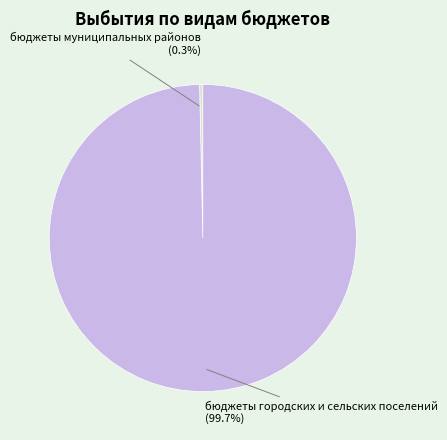

Rank the categories by value from lowest to highest.

бюджеты муниципальных районов, бюджеты городских и сельских поселений